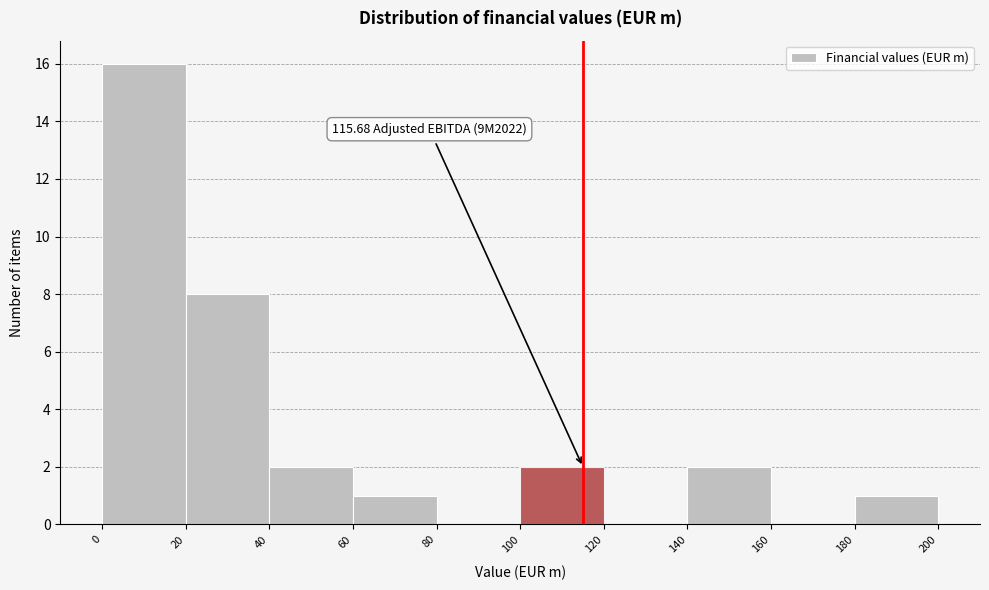

Which range on the x-axis has the tallest bar?

0 to 20